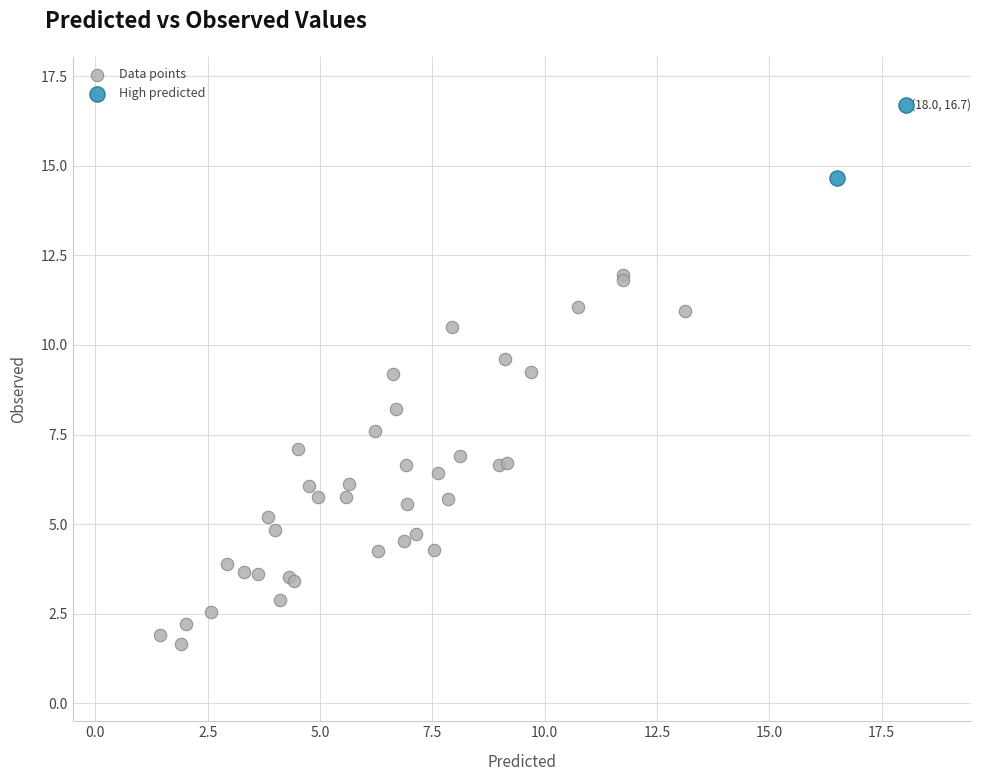

Which series has the widest spread of Y values?

Data points